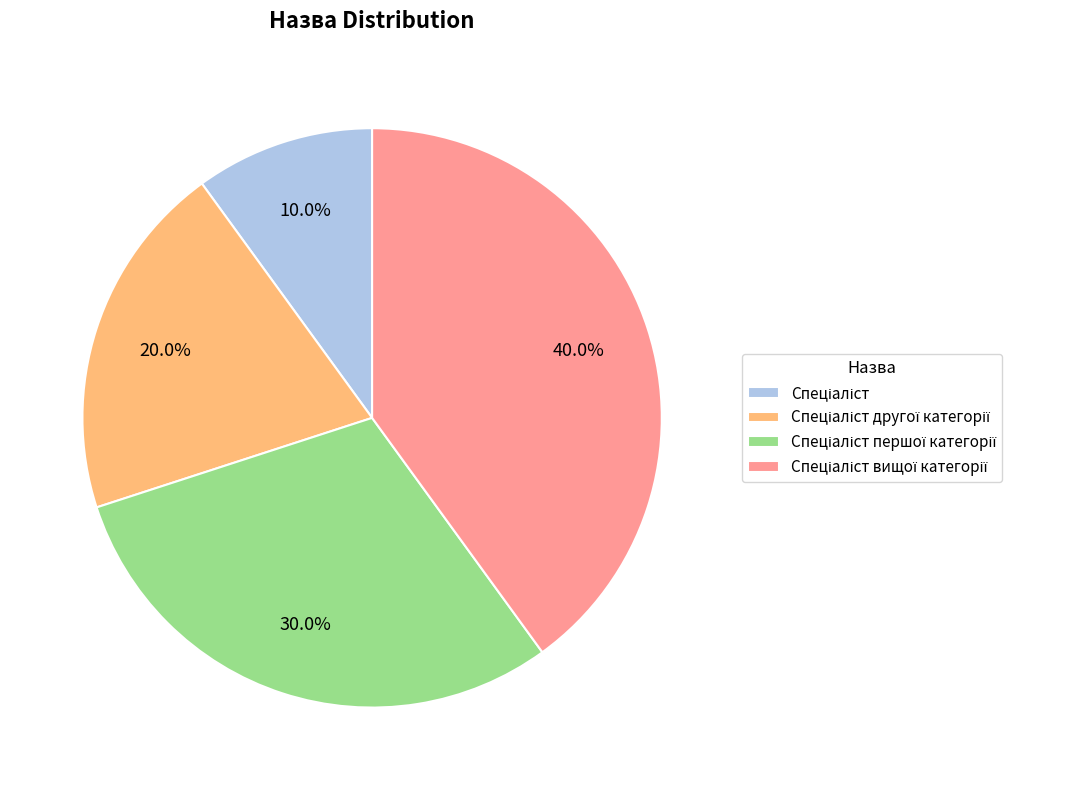

Is there a majority slice in this chart?

No